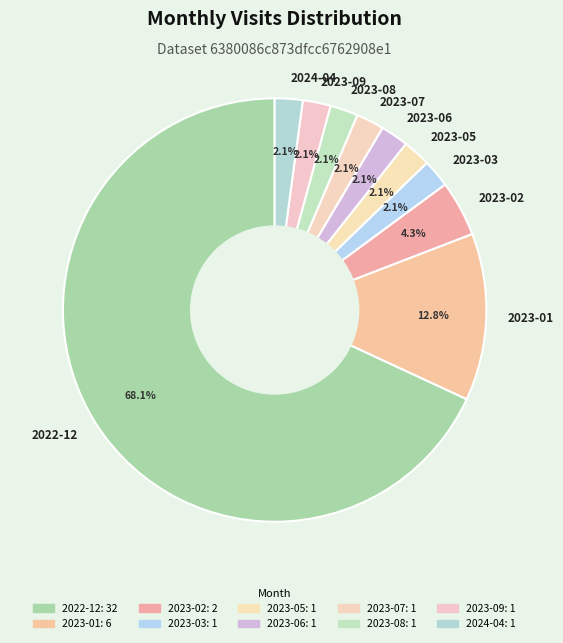

Does 2024-04 represent more than half of the total?

No